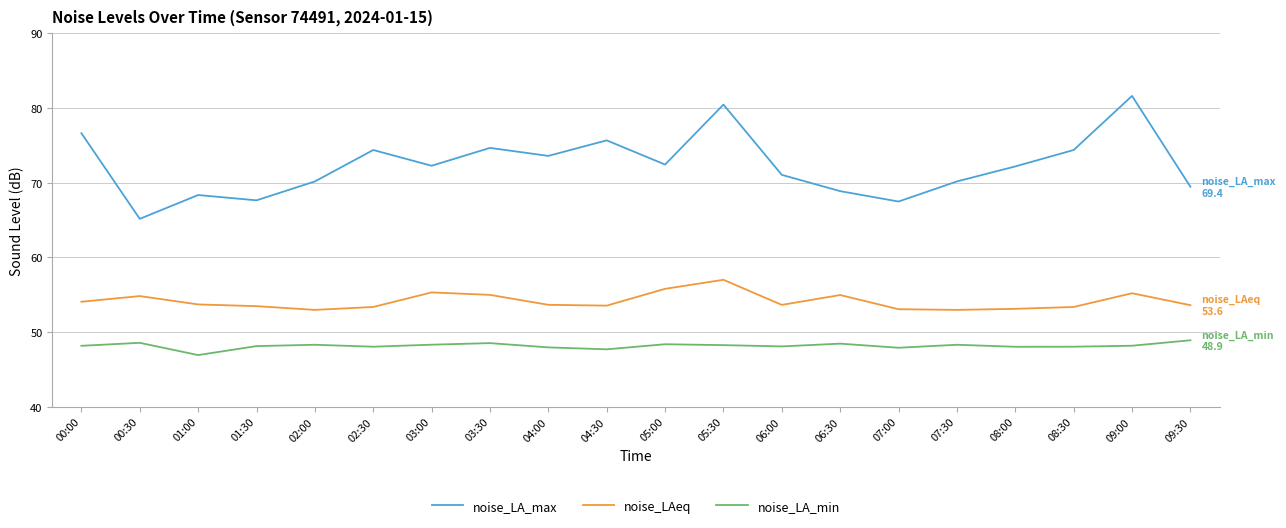

What is the greatest value displayed?

81.6